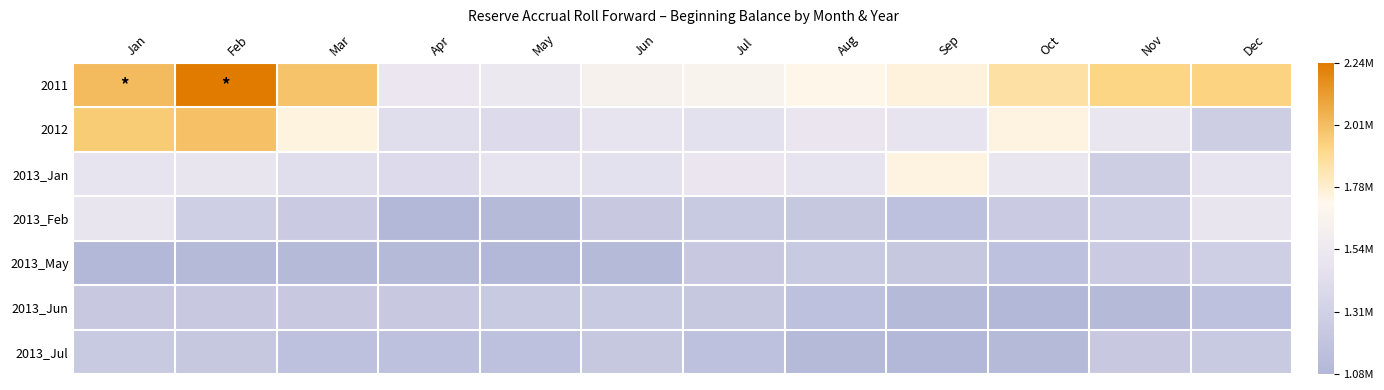

At which category is the sum across all series the highest?

Feb